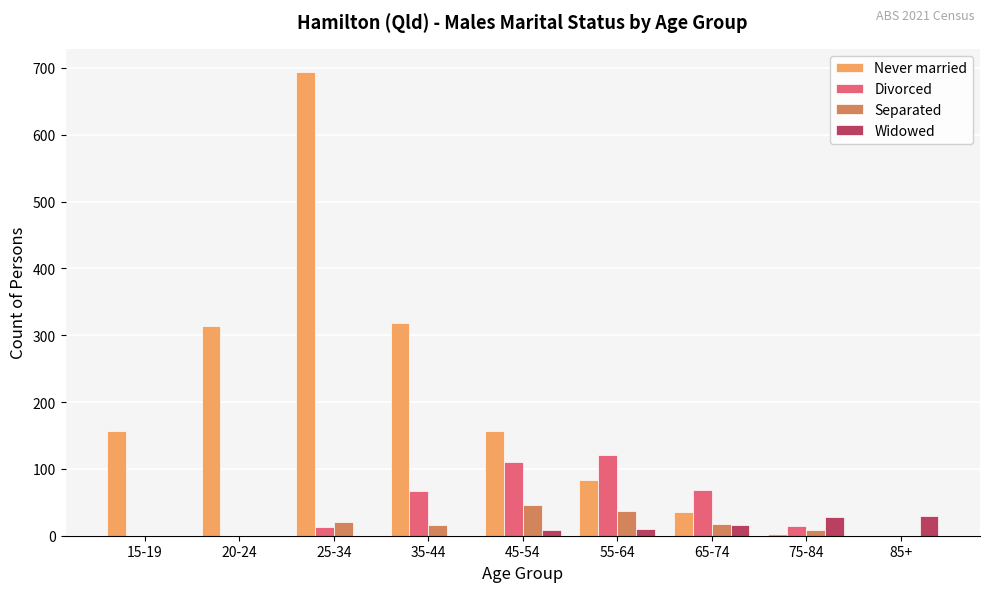

Between 55-64 and 85+, which series saw the biggest shift?

Divorced